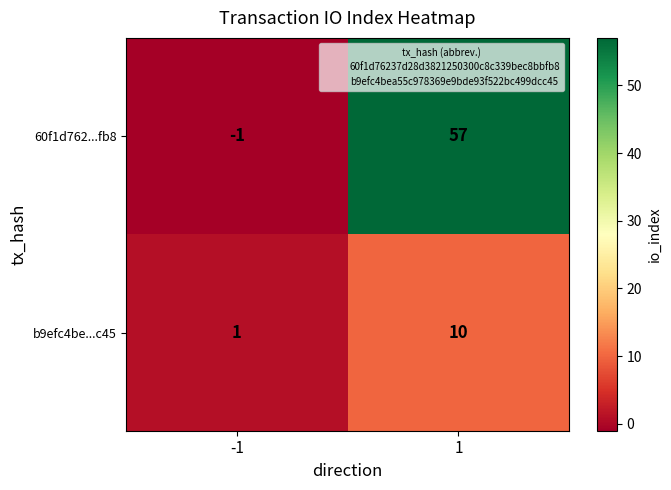

Reading right to left, extract all data points from this chart.

60f1d762...fb8: 57	-1
b9efc4be...c45: 10	1